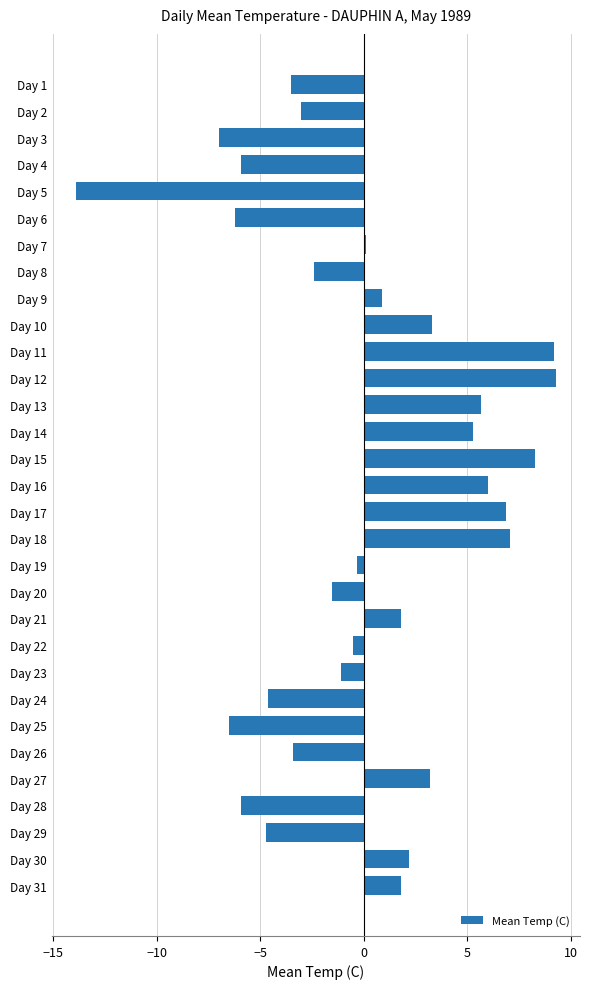

What is the maximum value shown in the chart?

9.3